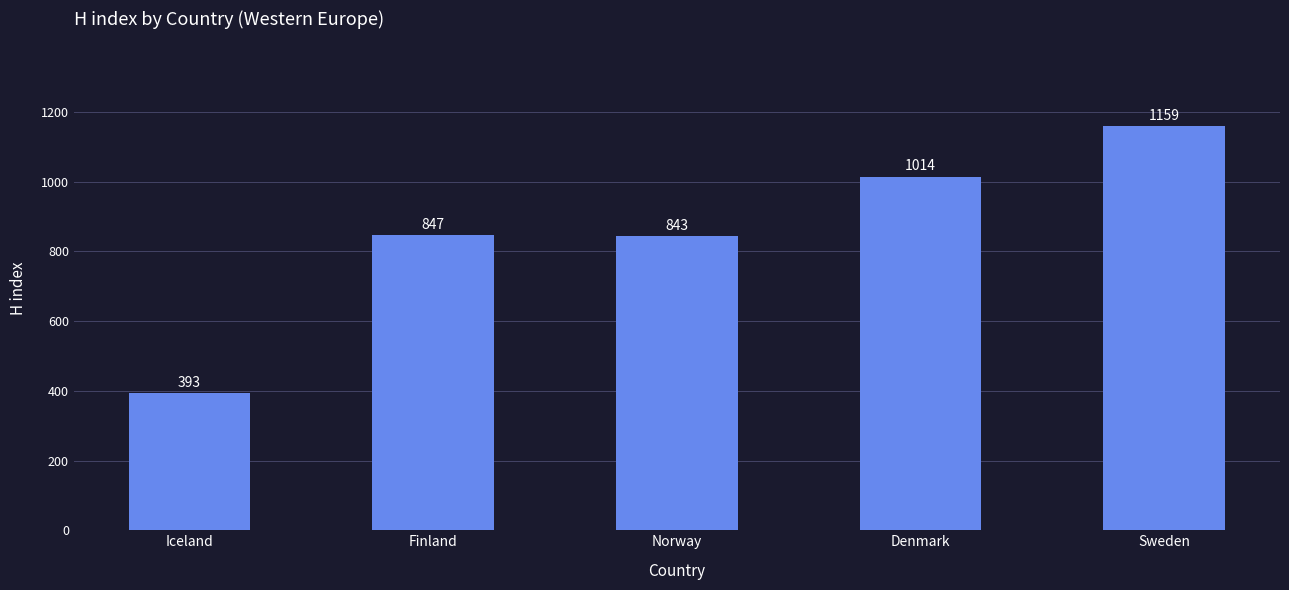

List the labels in order of value, smallest first.

Iceland, Norway, Finland, Denmark, Sweden